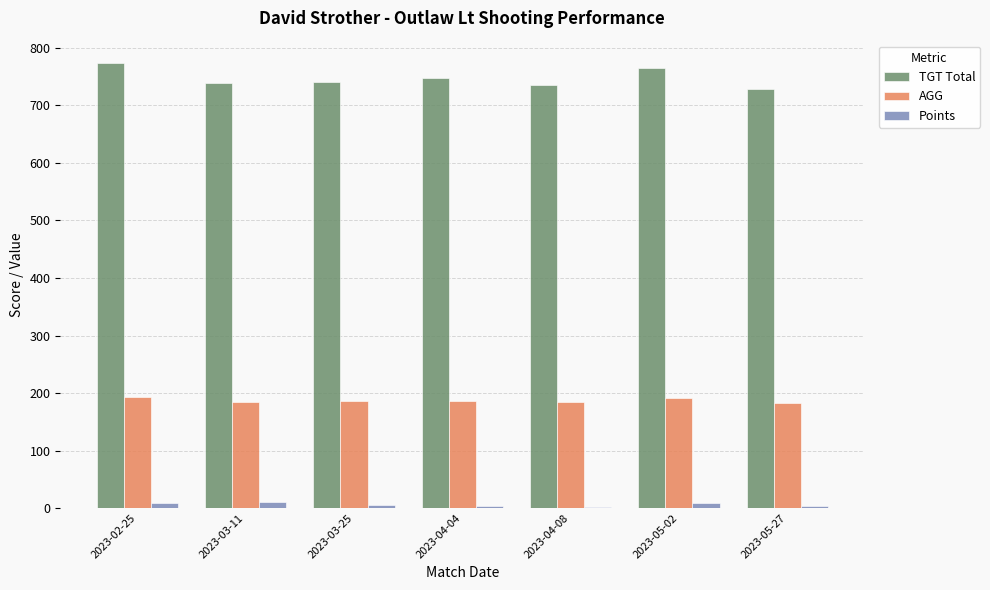

Are the bars grouped side by side (vs. stacked)?

Yes